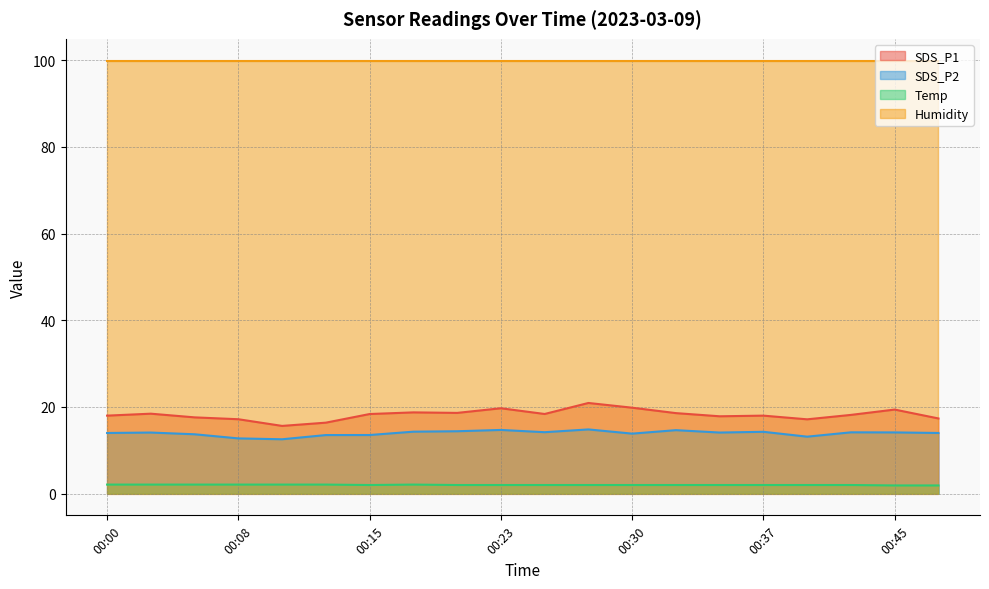

What is the value of the Temp point at the 4th from the left?

2.1